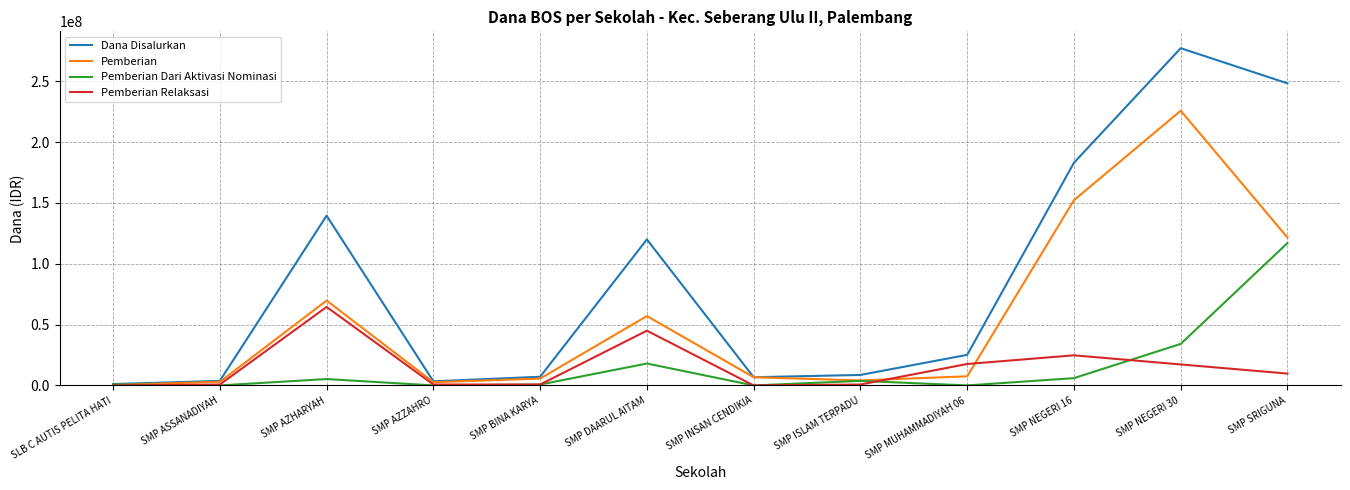

At which category is the sum across all series the highest?

SMP NEGERI 30